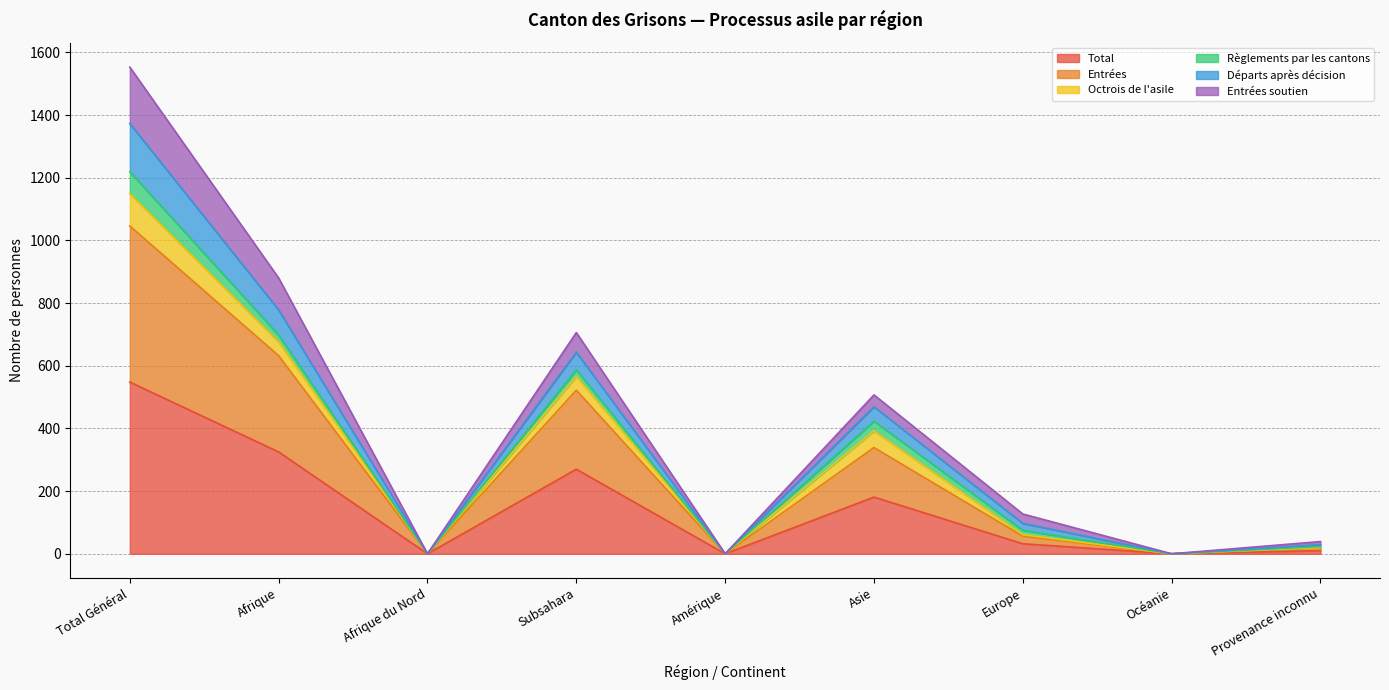

What is the sum of the Total values at Europe and Total Général?

580